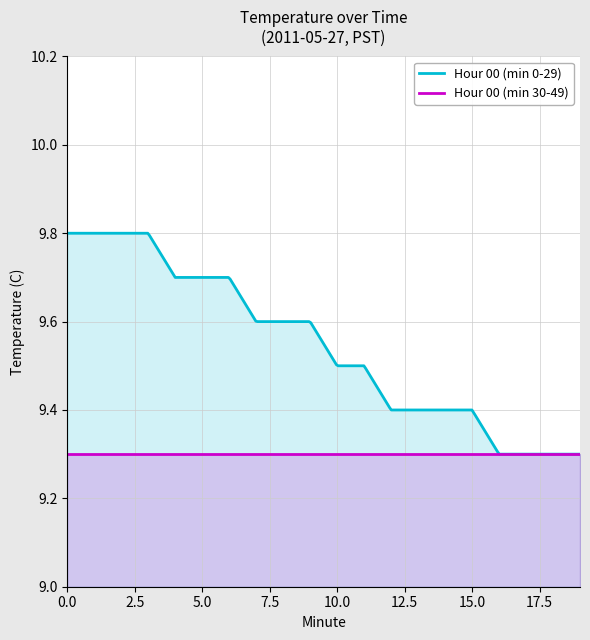

How many data points does each series have?

20